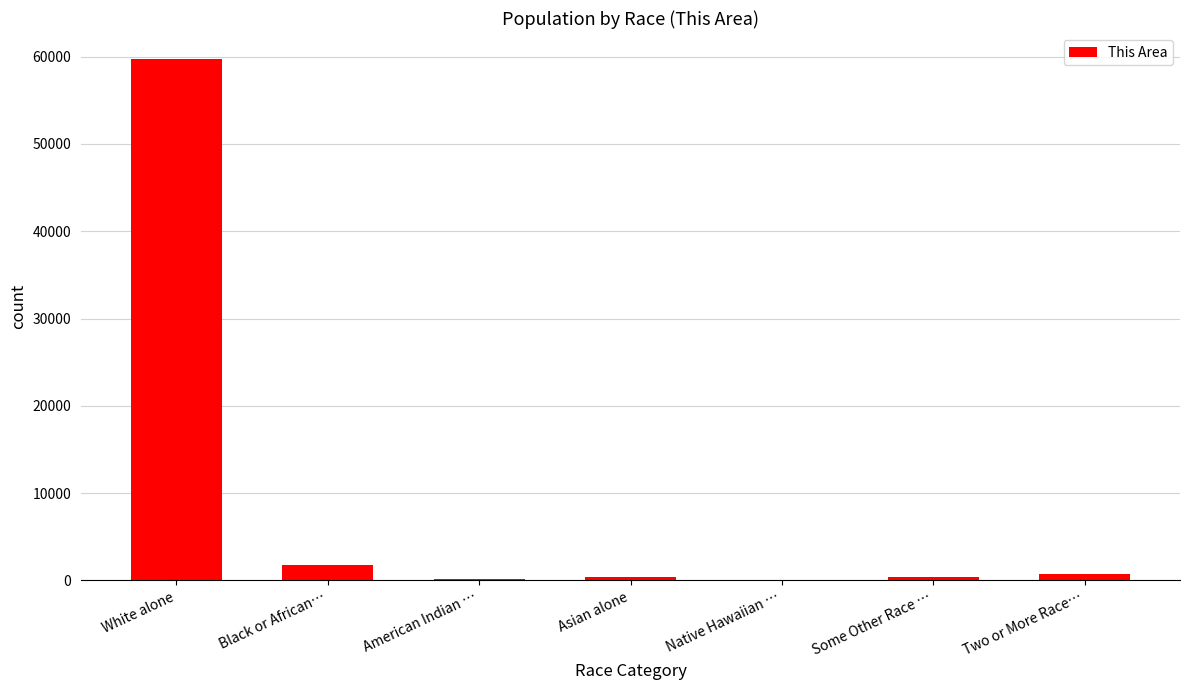

What is the approximate value at Some Other Race …, to the nearest 50?

400